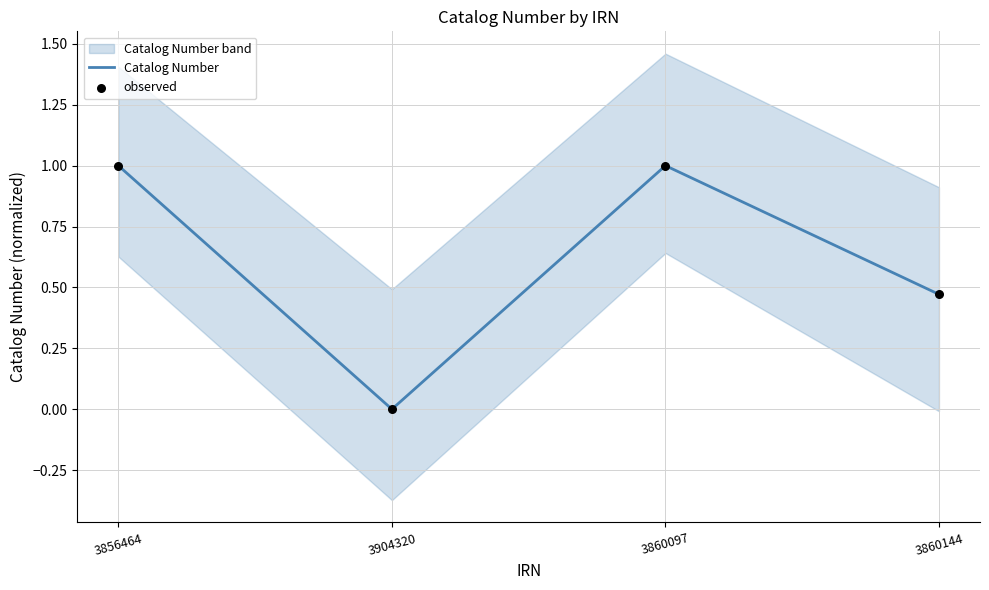

Which series contains the highest Y value?

Catalog Number